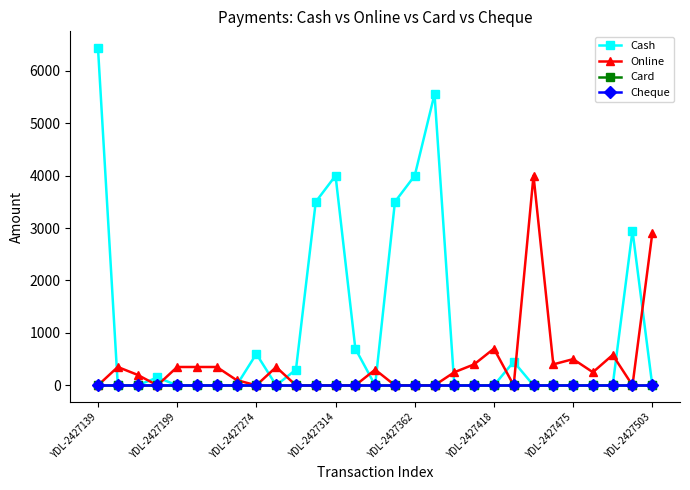

At which category is the sum across all series the highest?

YDL-2427139